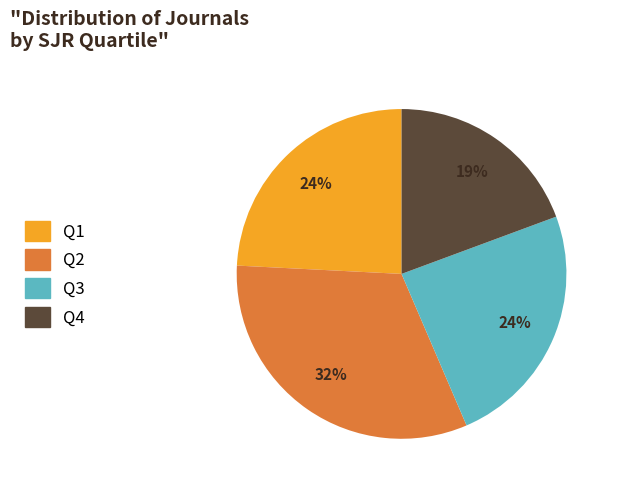

To the nearest percent, what percentage of the pie is Q1?

24%